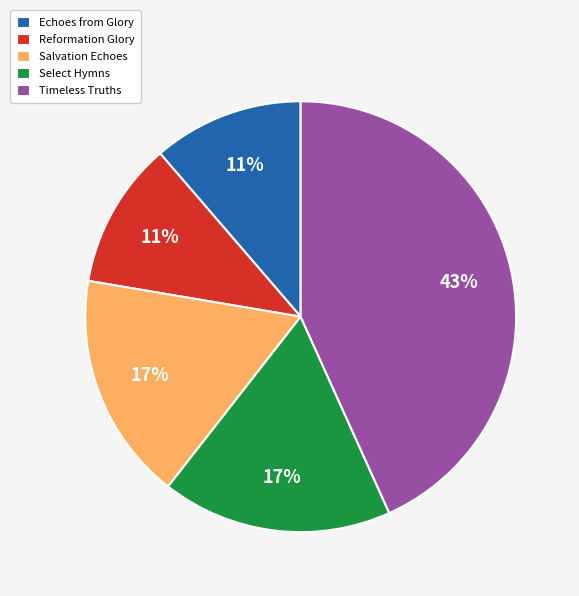

What percentage is the Reformation Glory slice, to the nearest percent?

11%